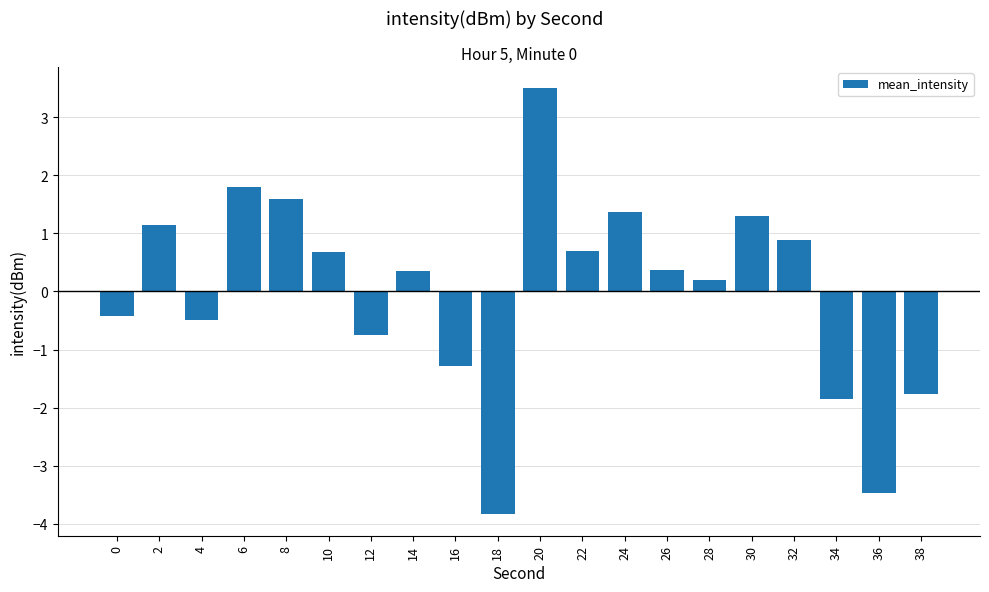

Is it true that the value at 20 is 3.5?

True